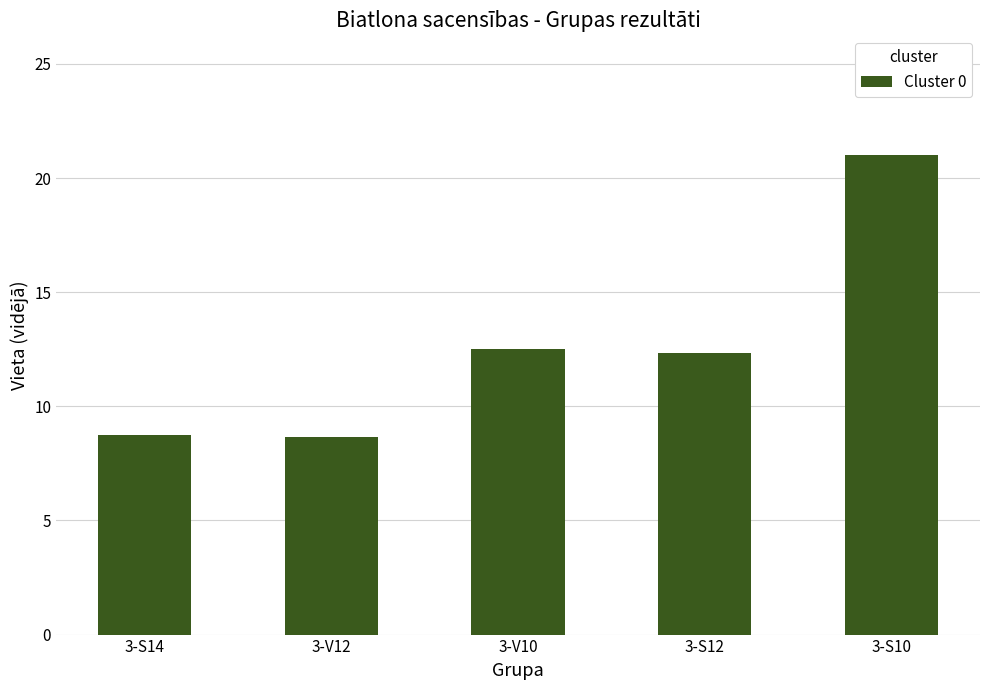

What is the smallest value displayed?

8.7